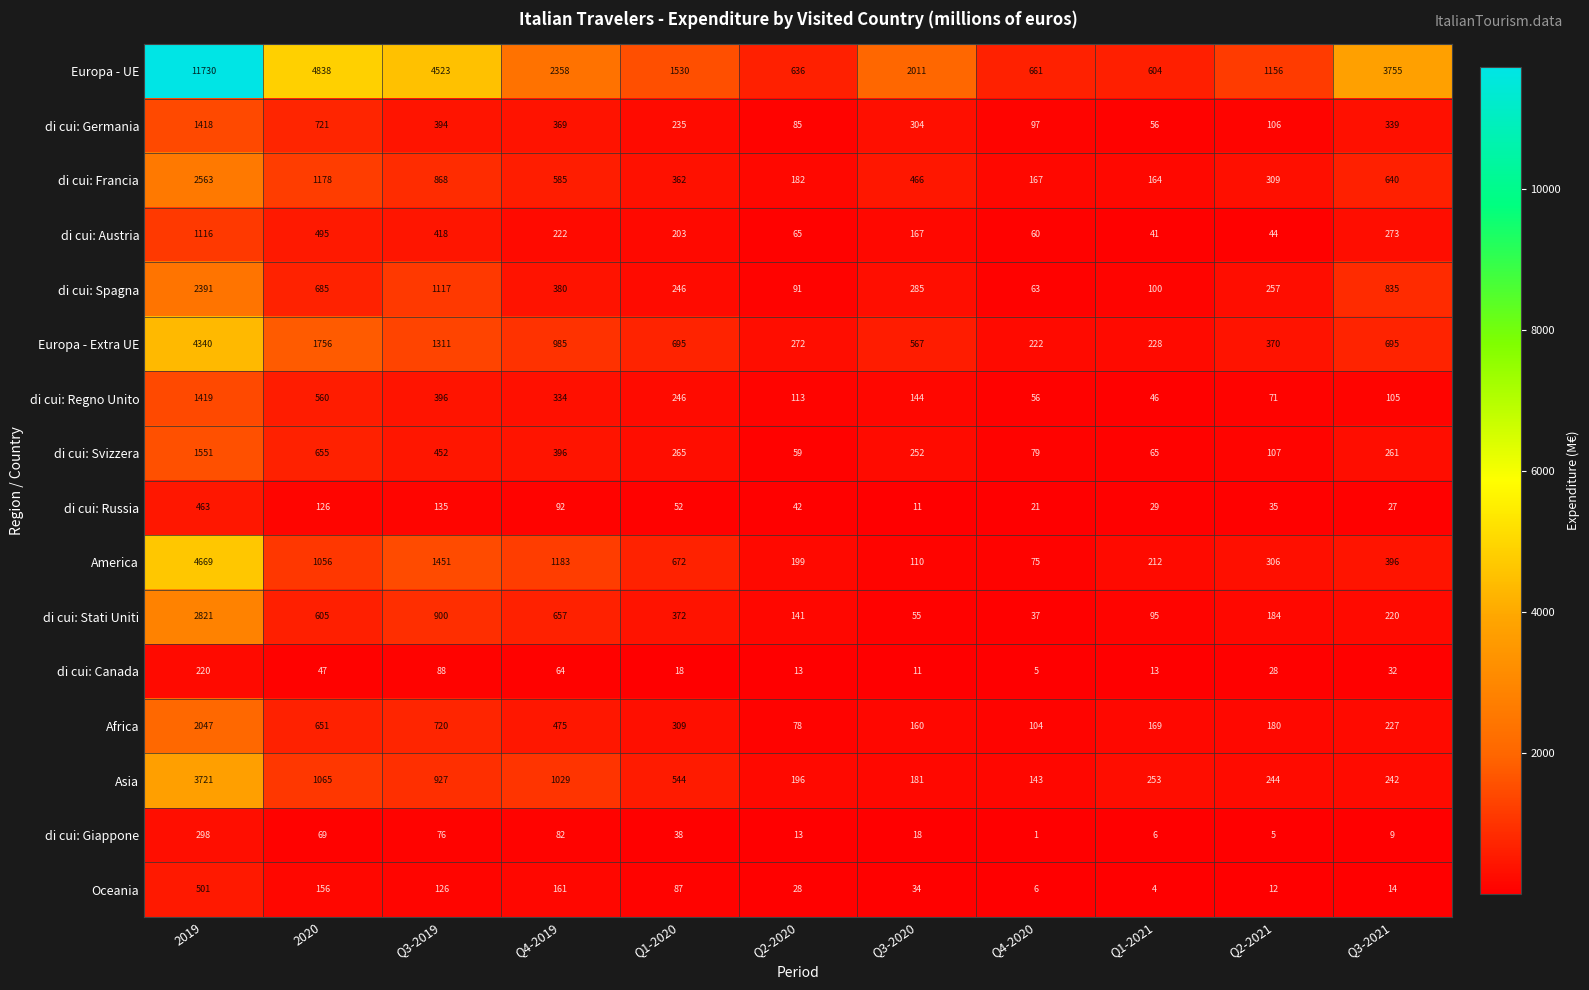

Is it true that di cui: Canada equals 88 at Q3-2019?

True